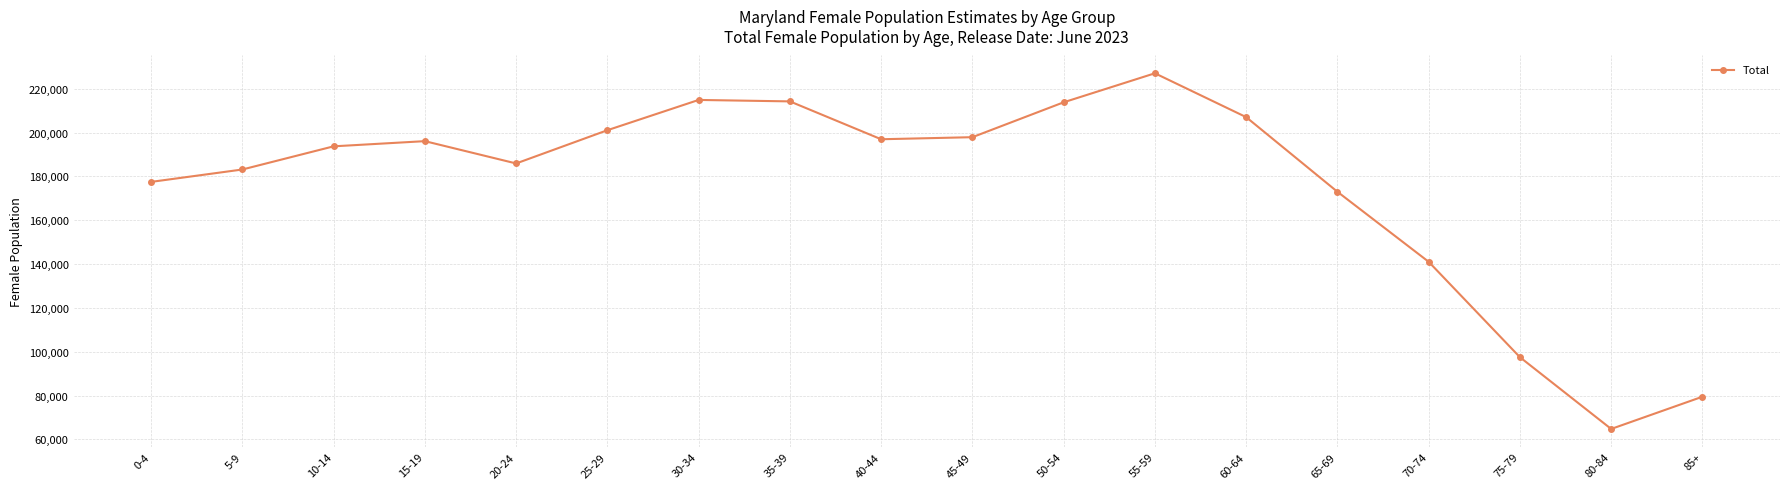

What is the sum of all values?

3165344